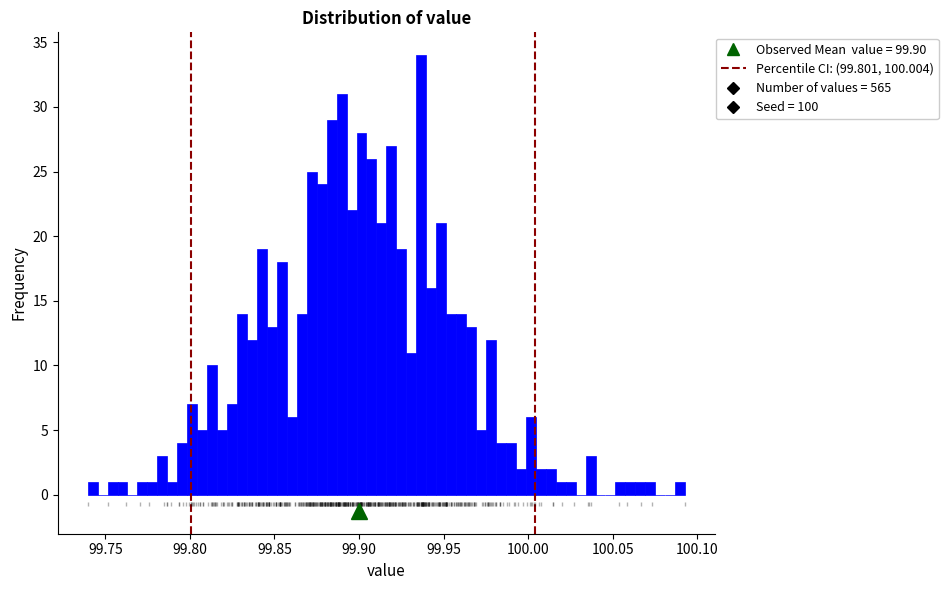

Read against the x-axis, roughly where is the centre of the tallest bar?

99.935